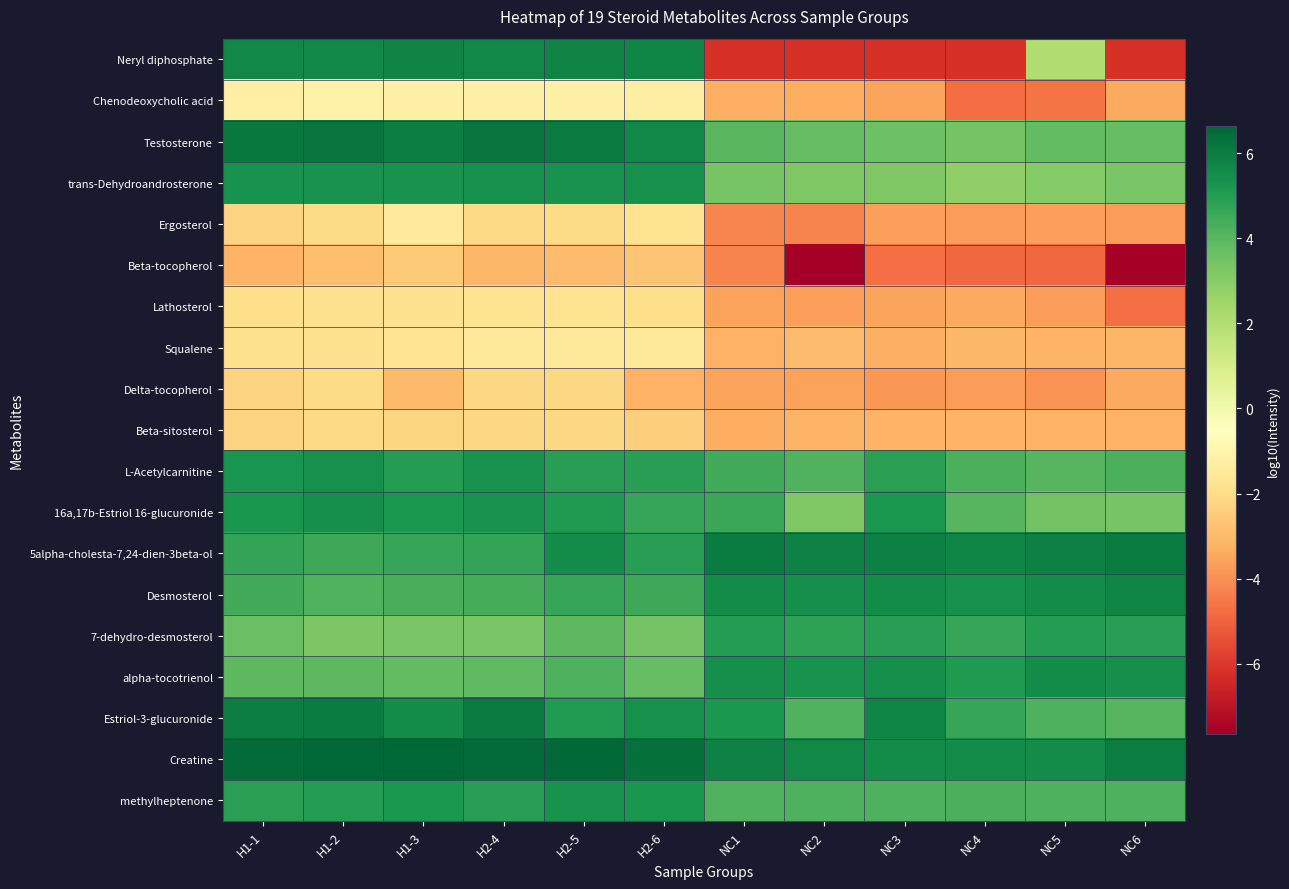

What is the total value across all series at NC5?

25.3